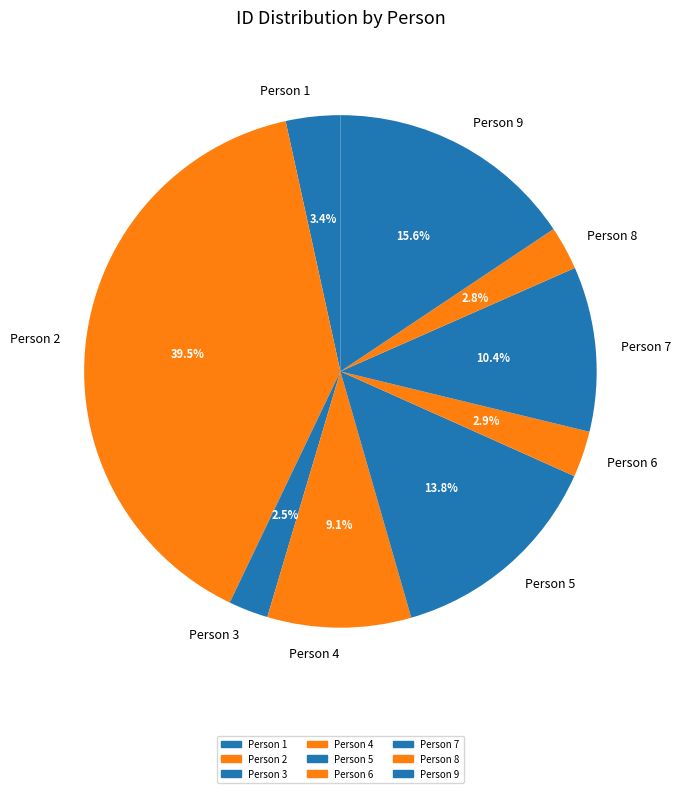

Count the number of slices in the pie.

9